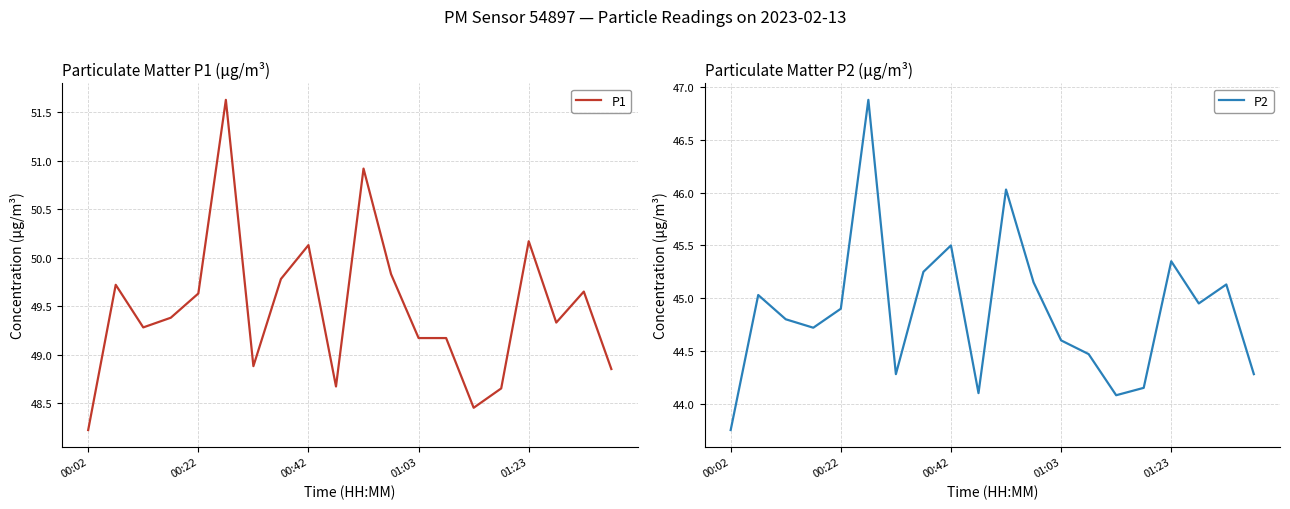

How many distinct data groups are displayed?

2